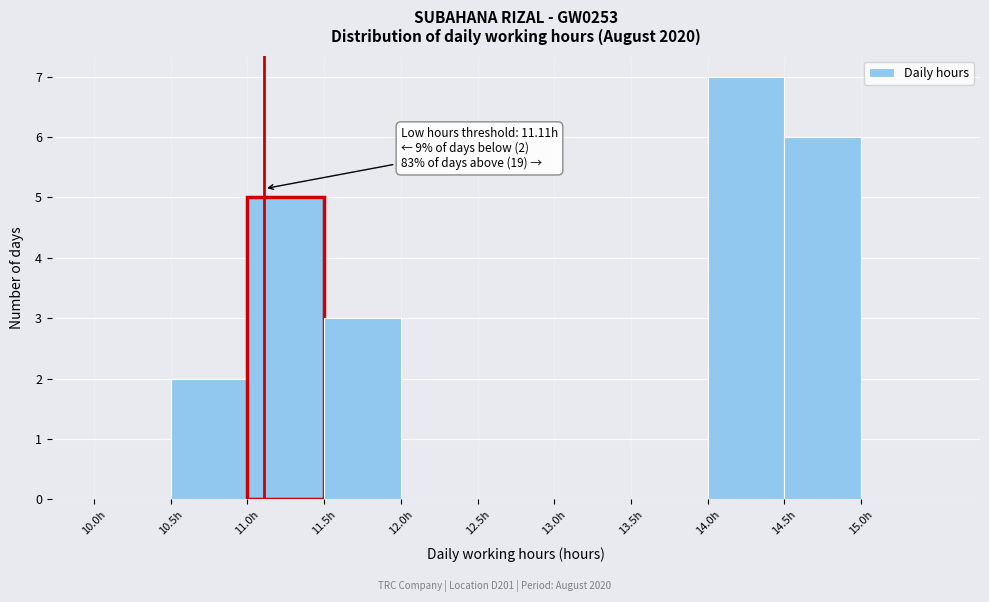

Which range on the x-axis has the tallest bar?

14.0 to 14.5